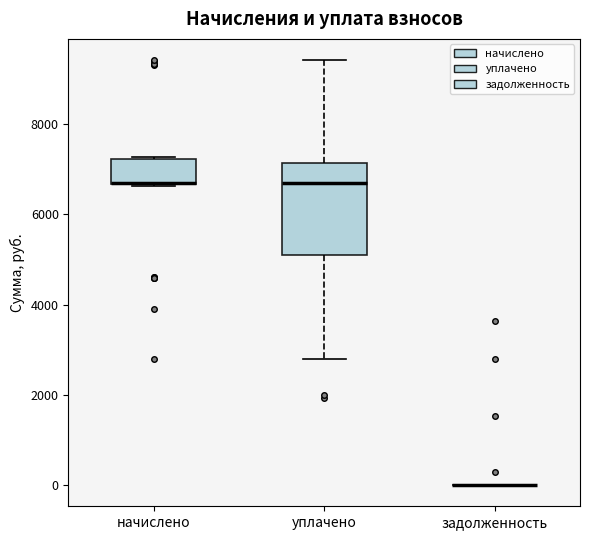

Where is the upper edge of the box for начислено on the y-axis? The values are not printed on the chart, so give them approximately, as read against the axis.

7200